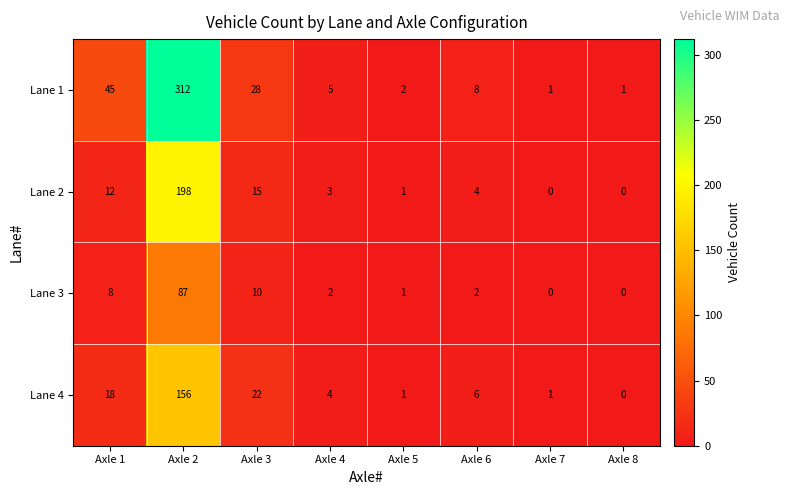

What is the maximum value shown in the chart?

312